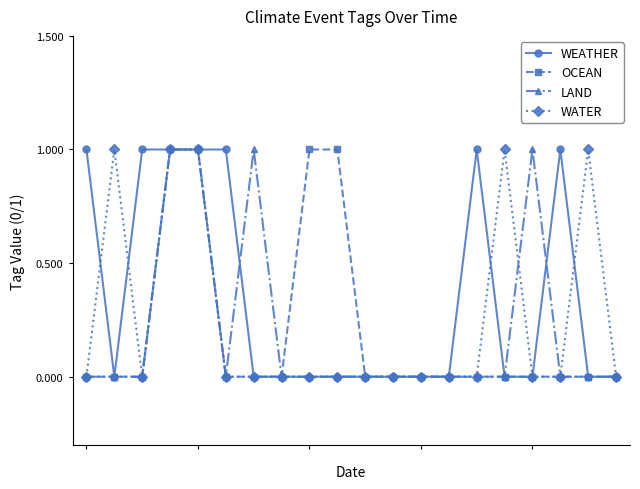

True or false: WATER and WEATHER intersect in this chart.

True